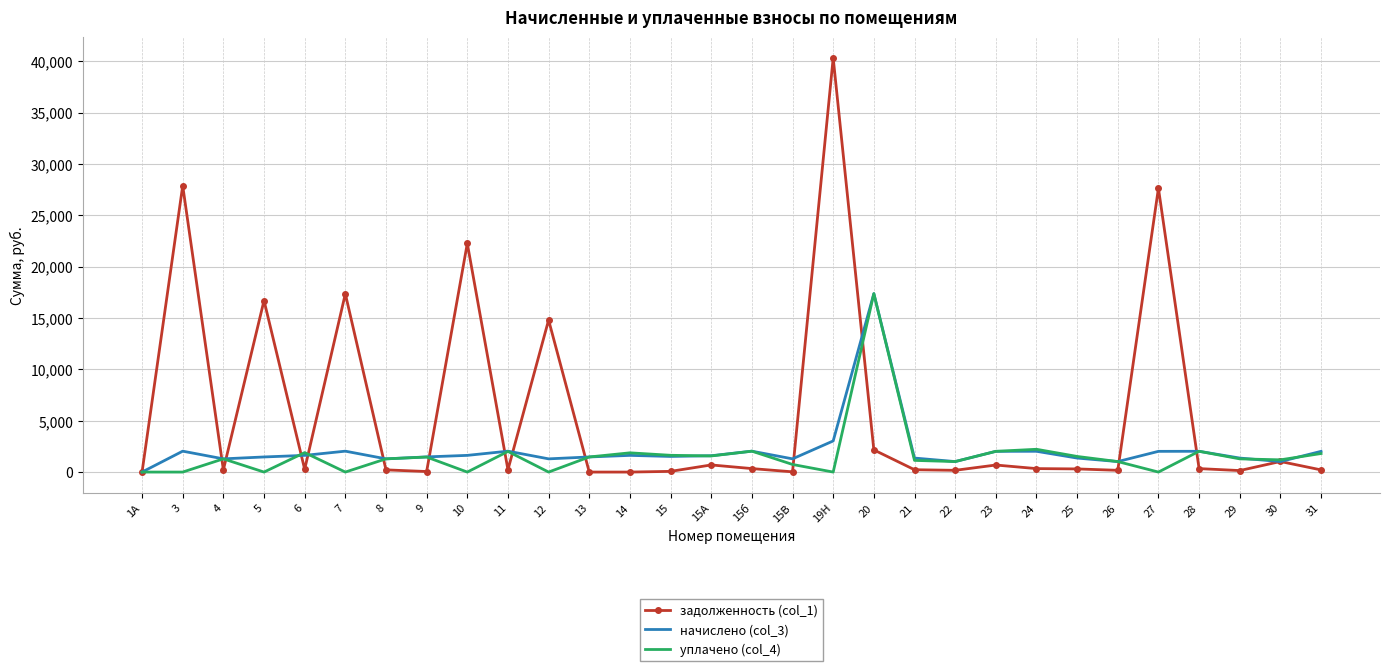

Which series changed the most between 3 and 28?

задолженность (col_1)